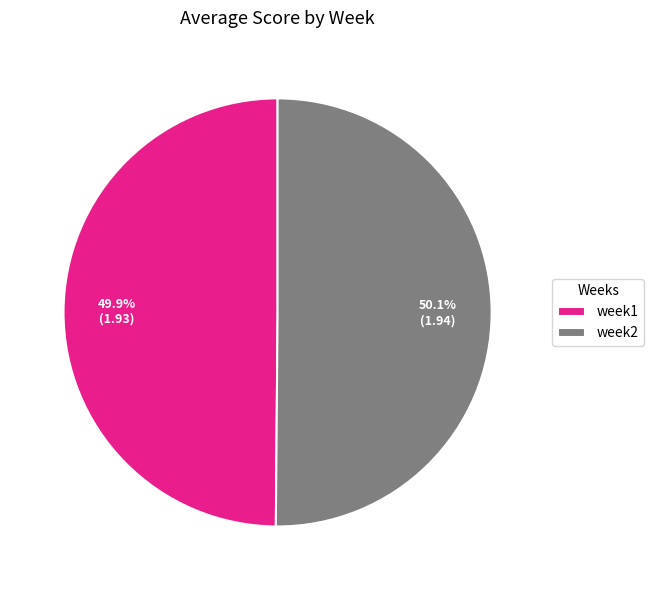

What percentage is NOT represented by week1?

50.1%